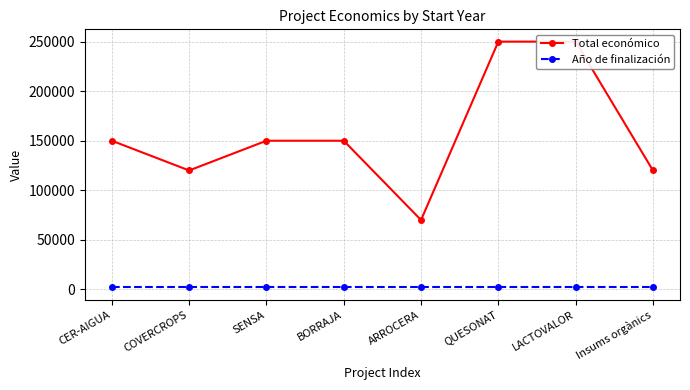

The value of Total económico at CER-AIGUA is 95223. True or false?

False